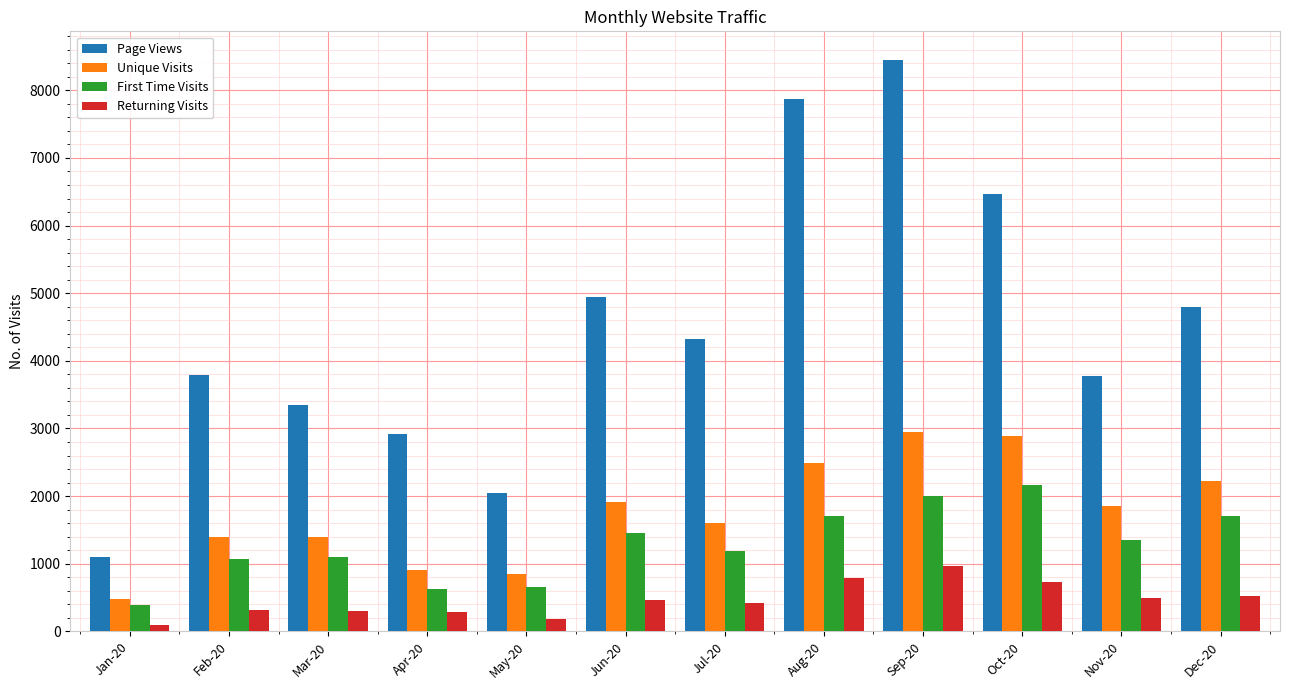

Rank the series by their maximum value, from highest to lowest.

Page Views, Unique Visits, First Time Visits, Returning Visits